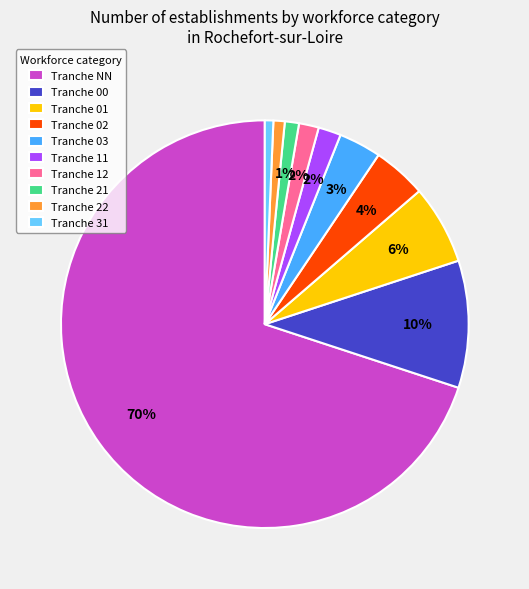

Which category has the biggest portion of the pie?

Tranche NN